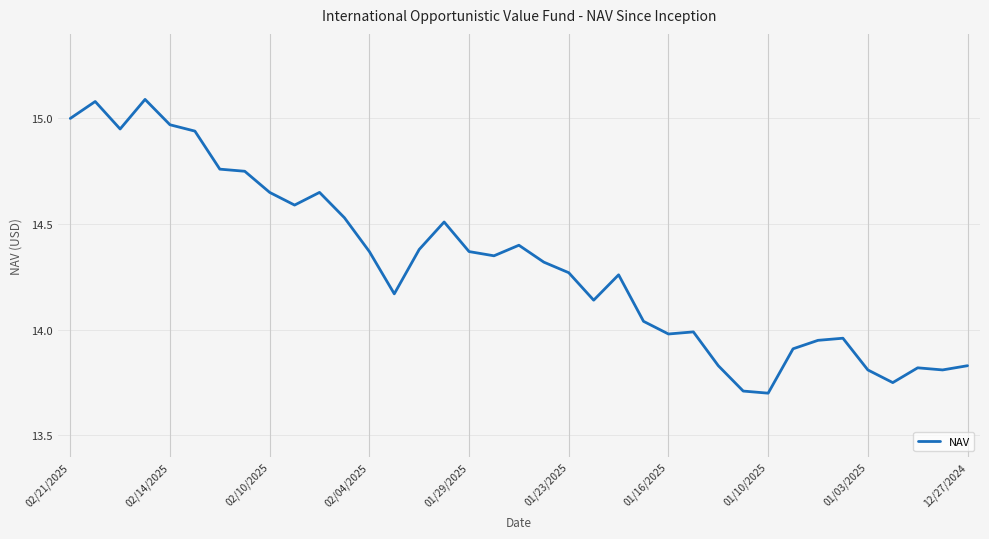

What is the maximum value shown in the chart?

15.1